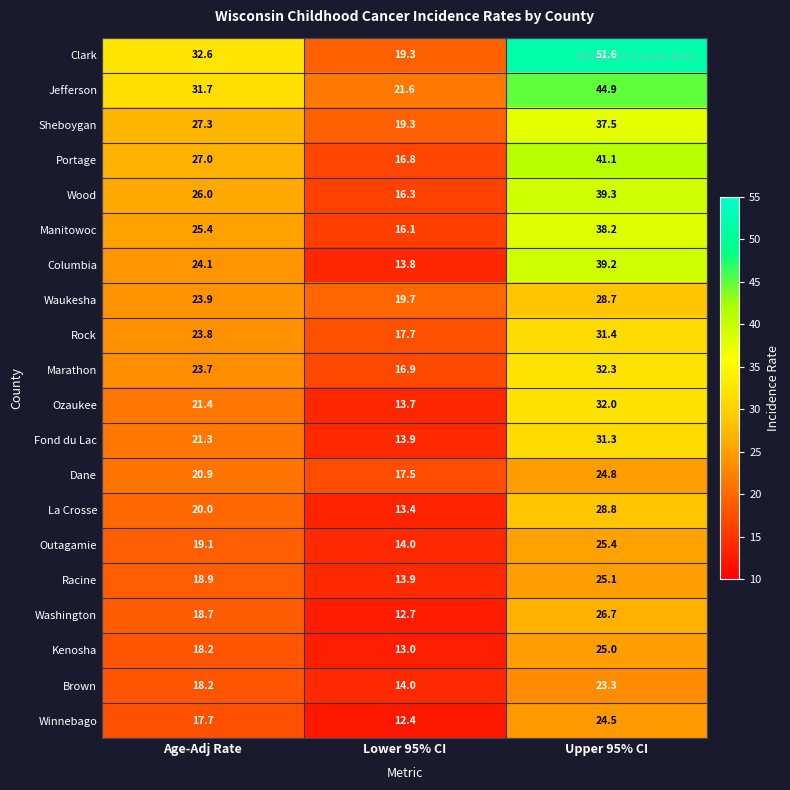

Which series has the largest total across all categories?

Clark